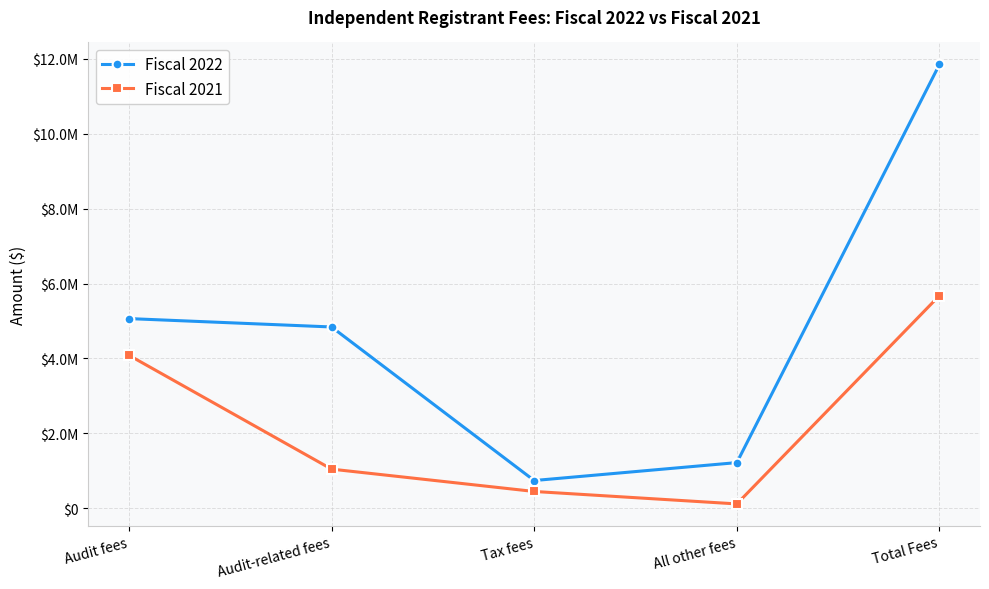

What is the difference between the Fiscal 2021 values at All other fees and Total Fees?

5567521